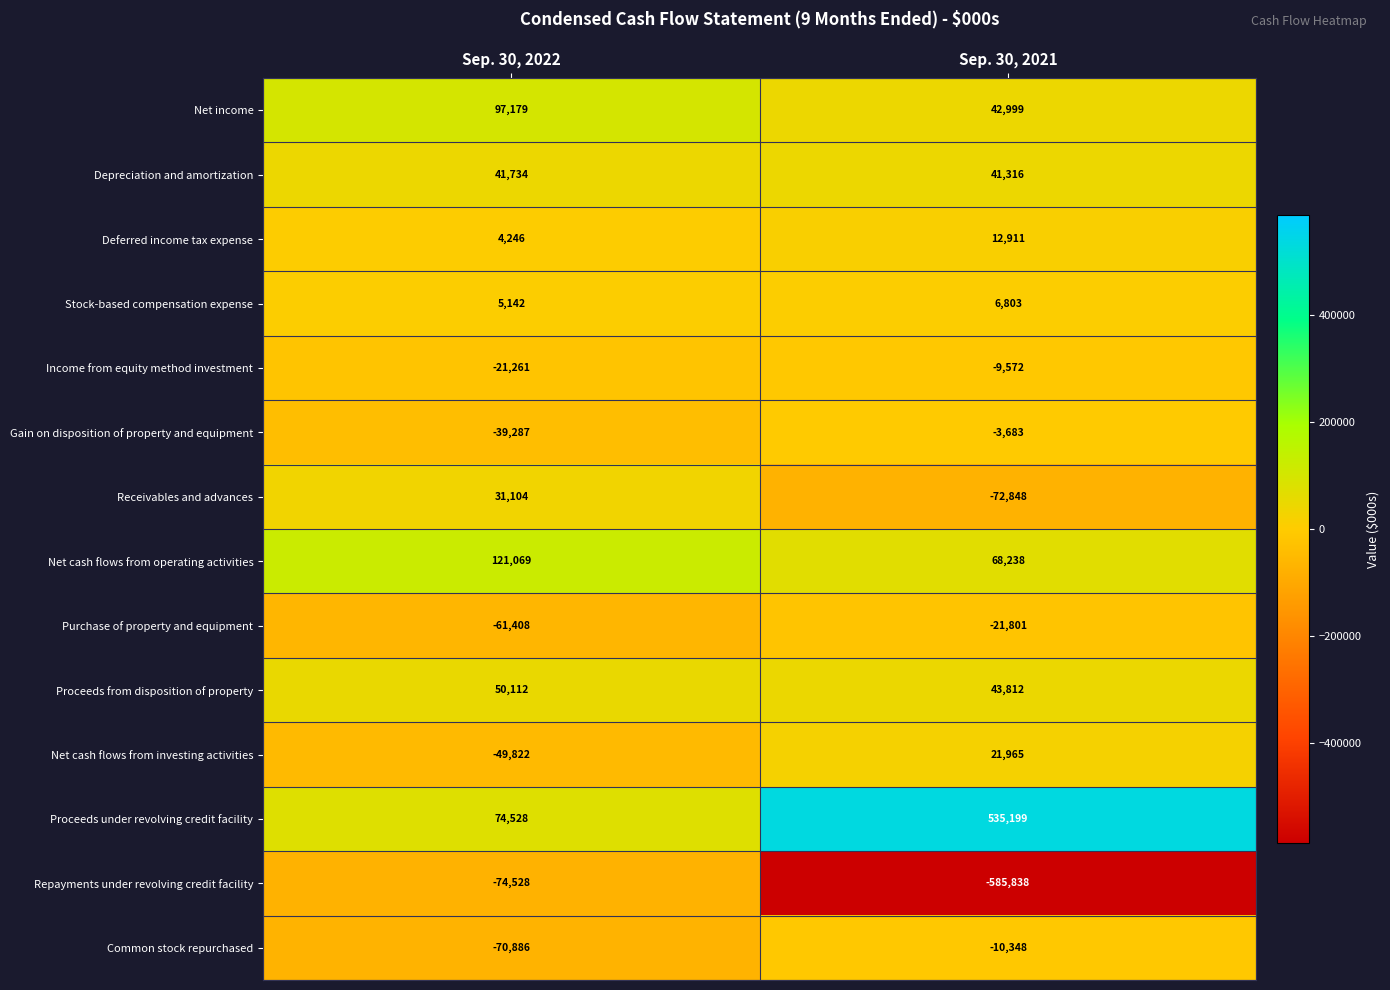

Where is Net cash flows from investing activities nearest to the value -13928?

Sep. 30, 2021